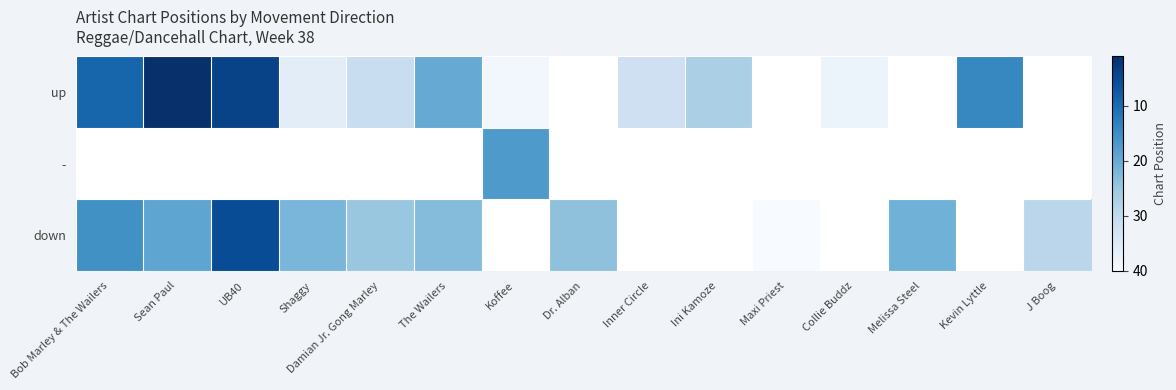

At how many categories does at least one series exceed 35?

4